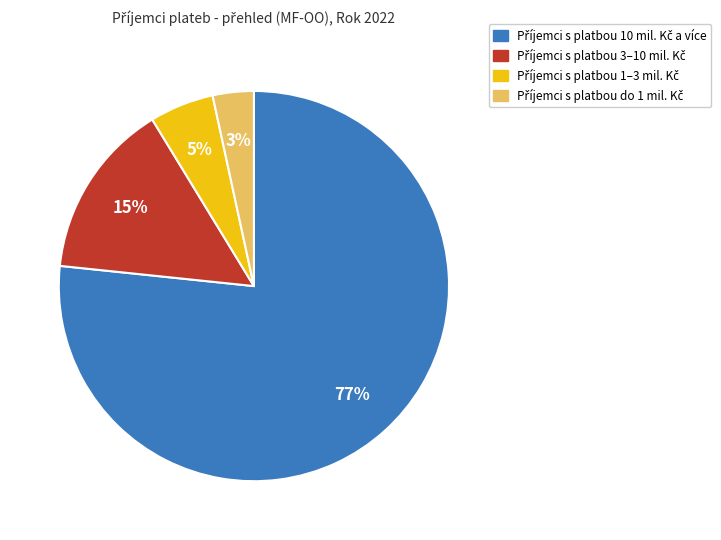

Does any single category account for the majority?

Yes